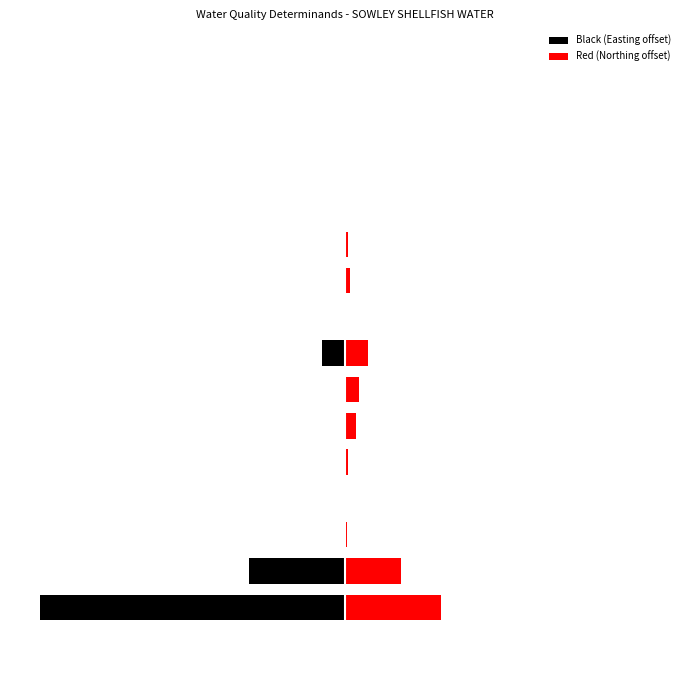

What is the value of the Red (Northing offset) bar at the 11th from the left?

0.2